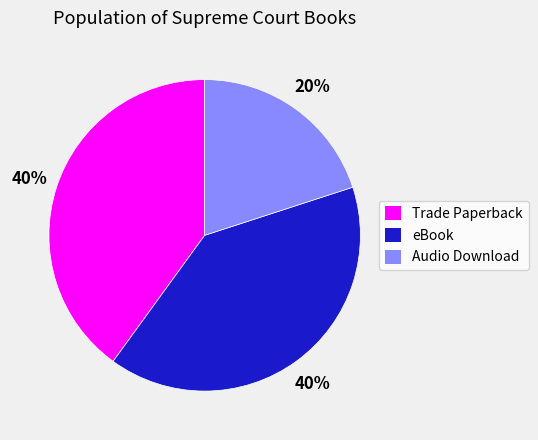

Which slice is the smallest?

Audio Download